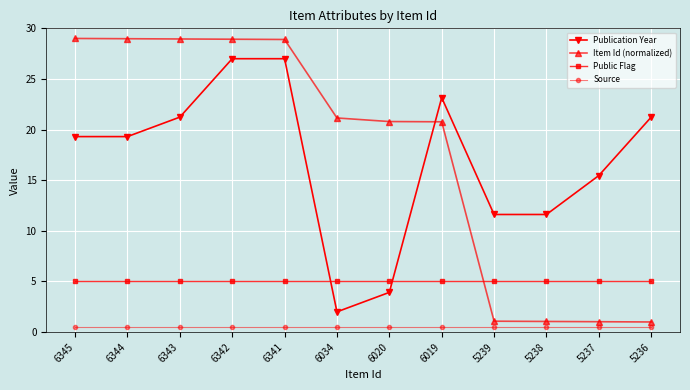

Which series has the widest spread of values?

Item Id (normalized)